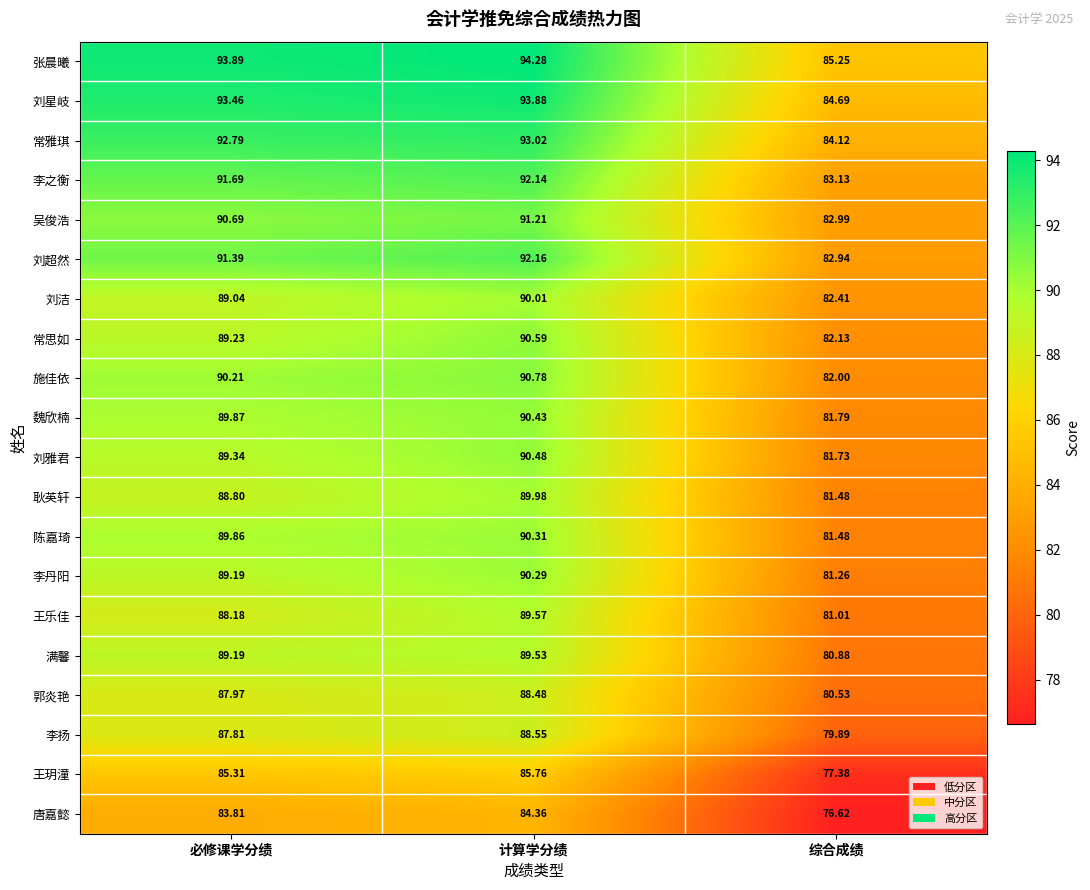

What is the difference between the highest and lowest values at 综合成绩?

8.6